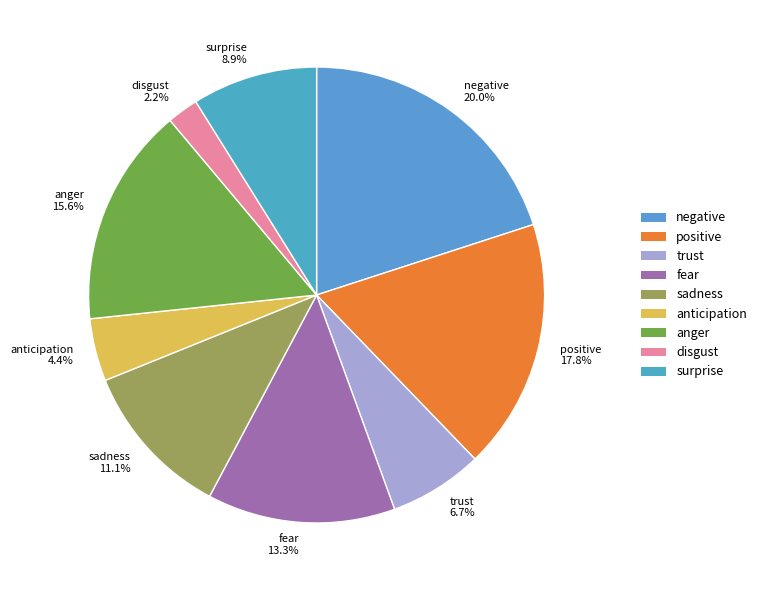

Rank the categories by value from lowest to highest.

disgust, anticipation, trust, surprise, sadness, fear, anger, positive, negative